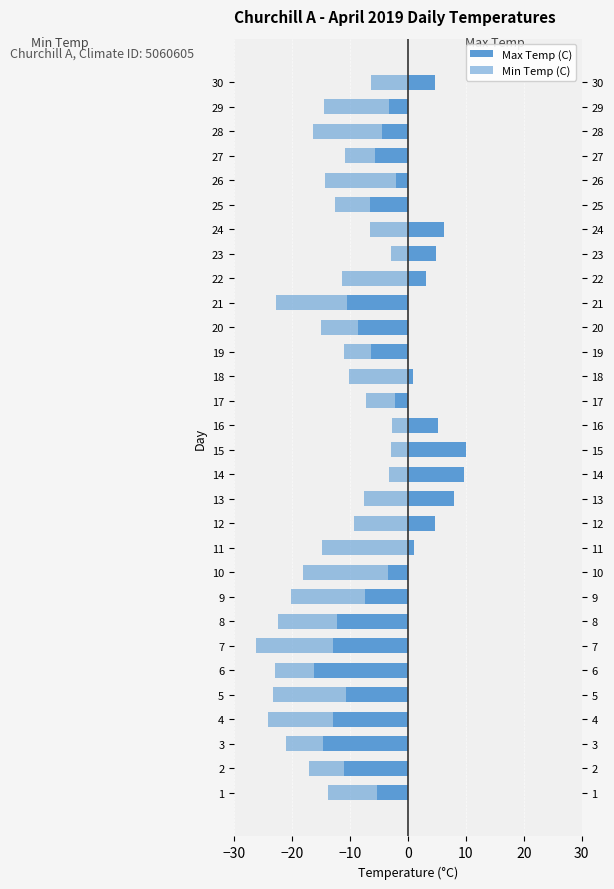

What are all the series names shown in the legend?

Max Temp (C), Min Temp (C)